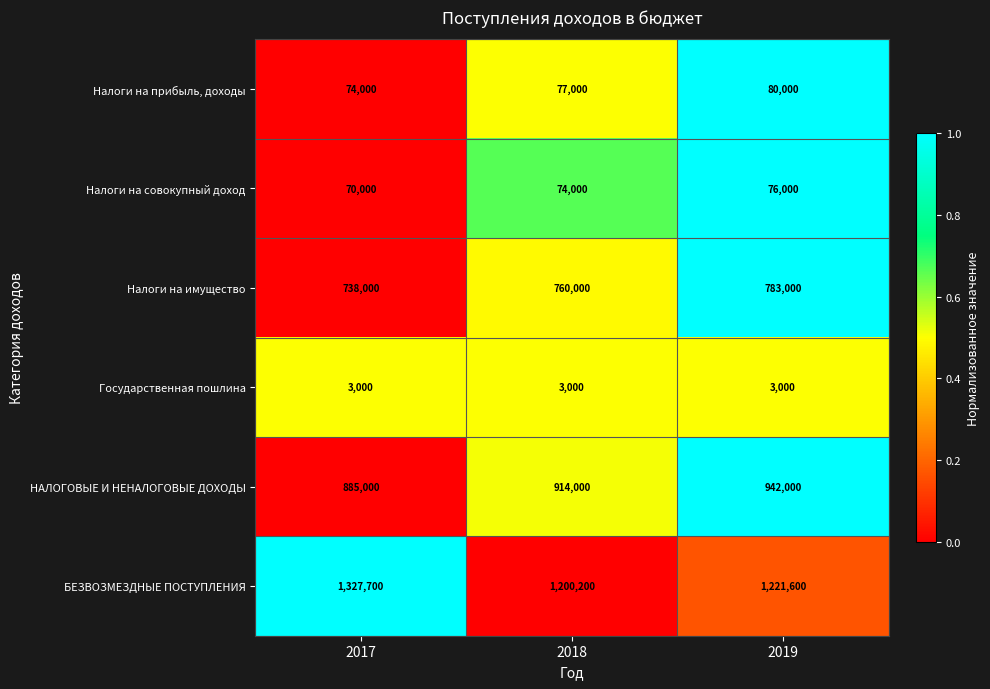

Reading right to left, list all the values displayed in this chart.

Налоги на прибыль, доходы: 2019=80000	2018=77000	2017=74000
Налоги на совокупный доход: 2019=76000	2018=74000	2017=70000
Налоги на имущество: 2019=783000	2018=760000	2017=738000
Государственная пошлина: 2019=3000	2018=3000	2017=3000
НАЛОГОВЫЕ И НЕНАЛОГОВЫЕ ДОХОДЫ: 2019=942000	2018=914000	2017=885000
БЕЗВОЗМЕЗДНЫЕ ПОСТУПЛЕНИЯ: 2019=1221600	2018=1200200	2017=1327700